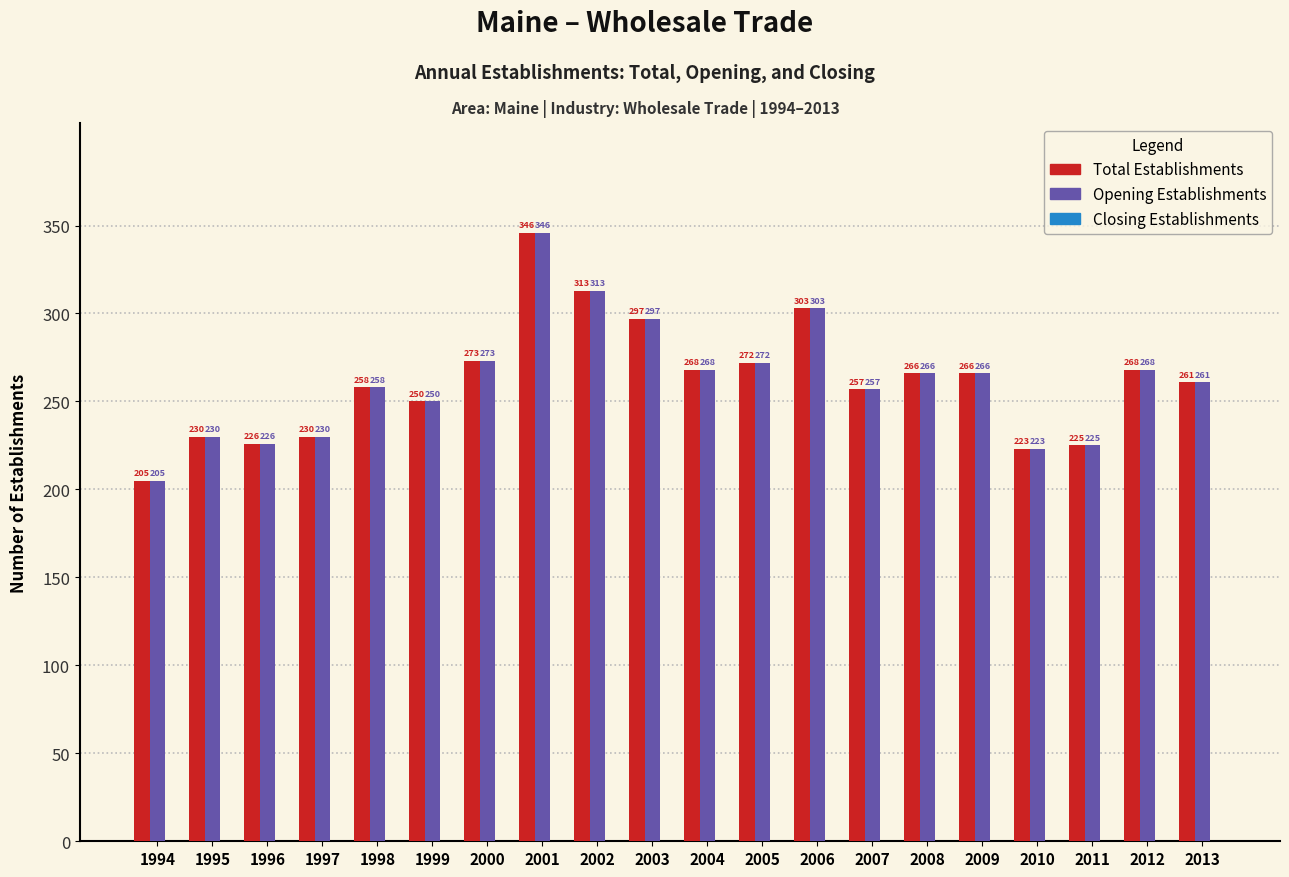

Is it true that Opening Establishments equals 107 at 2012?

False